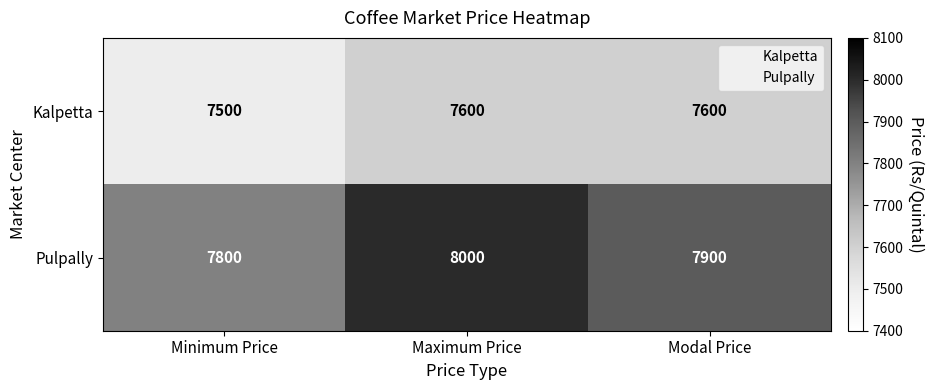

How many Kalpetta values are between 7500 and 7600?

3